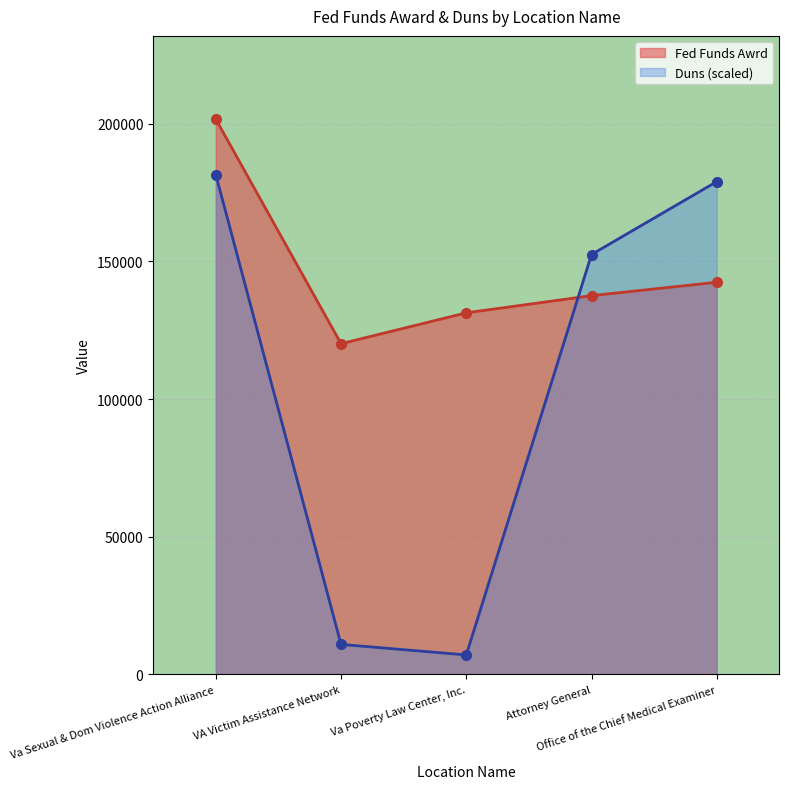

Reading right to left, extract all data points from this chart.

Fed Funds Awrd: 142457.0	137588.0	131348.0	120131.0	201707.0
Duns: 179021.2	152535.0	7053.4	10877.8	181536.3